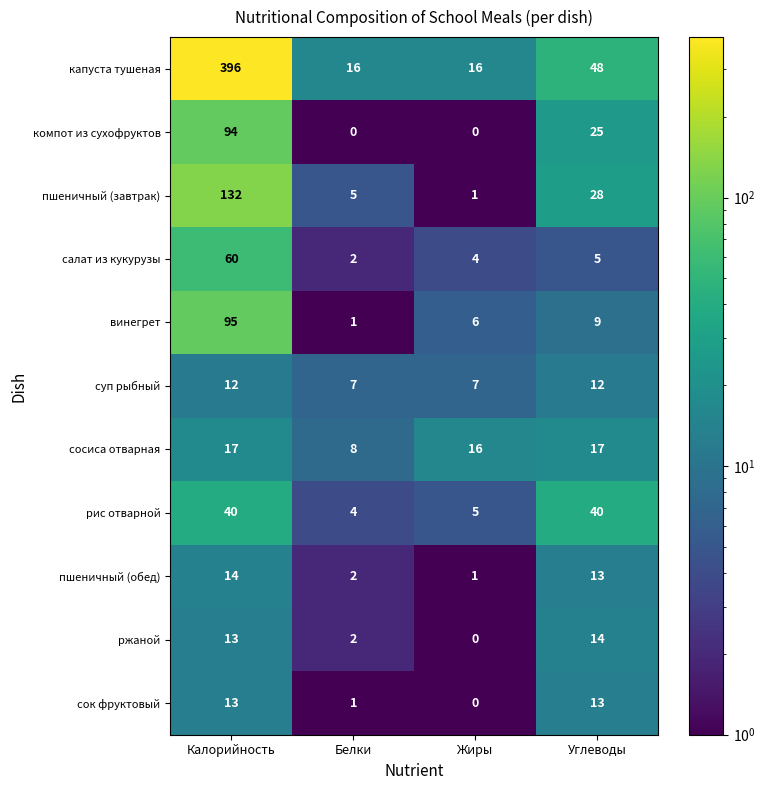

At which label does пшеничный (обед) first exceed 13?

Калорийность